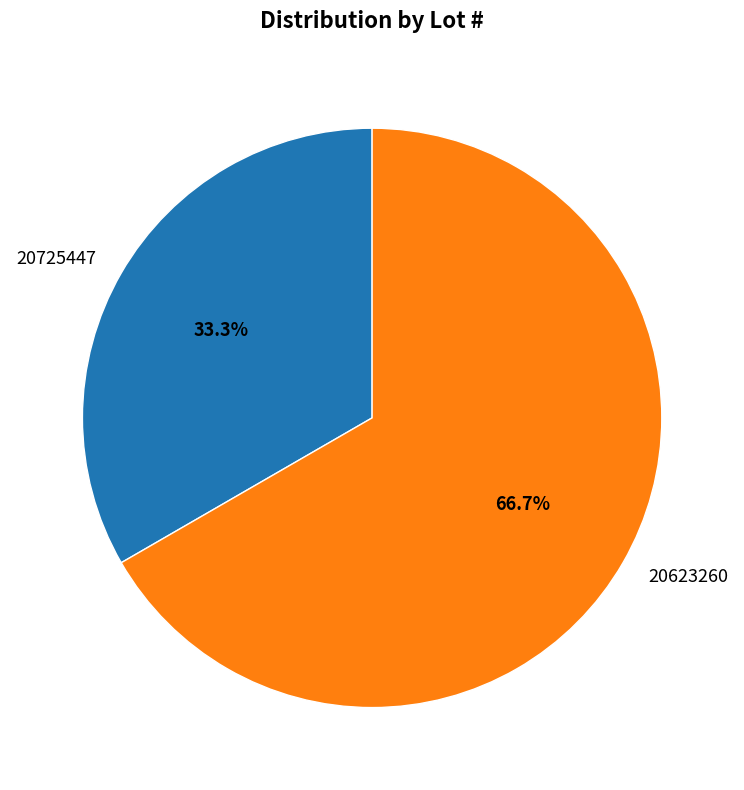

The 20623260 slice represents 67% of the pie. True or false?

True